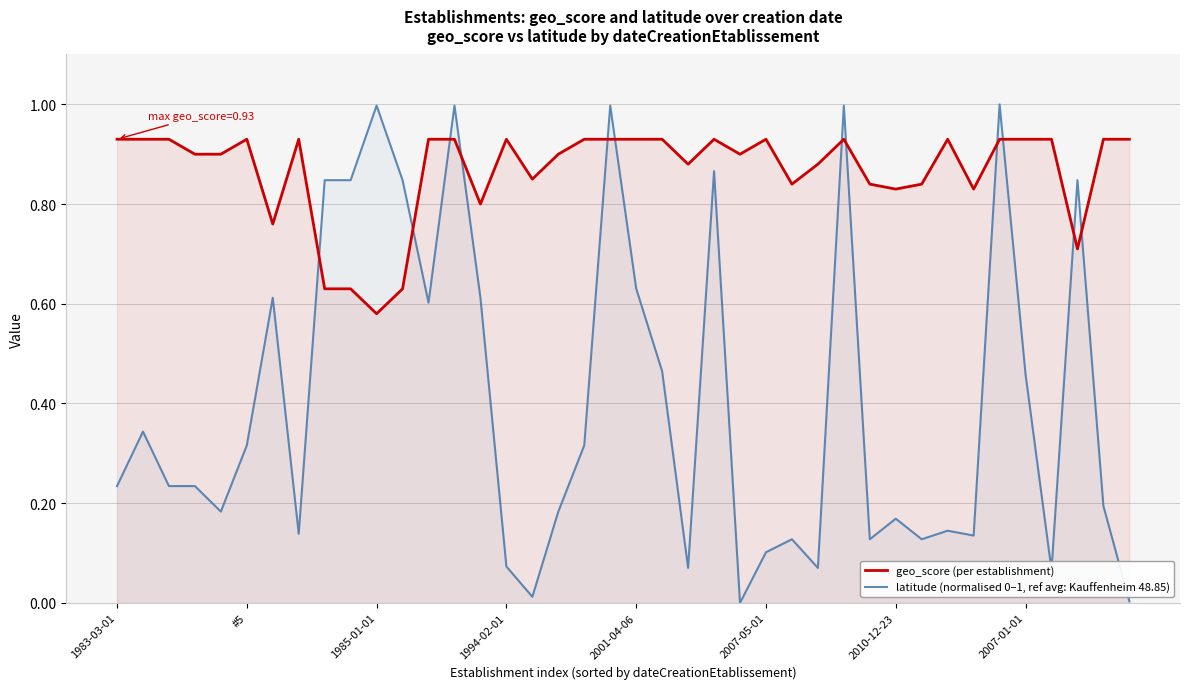

Which series ends up on top after the final intersection of latitude (normalised 0–1, ref avg: Kauffenheim 48.85) and geo_score (per establishment)?

geo_score (per establishment)